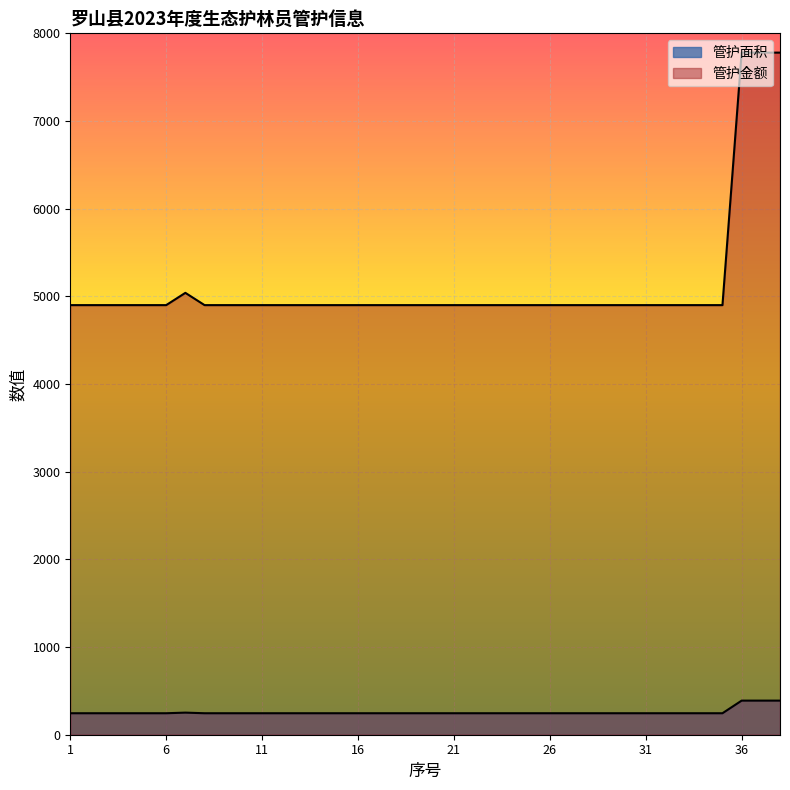

True or false: 管护面积 and 管护金额 intersect in this chart.

False